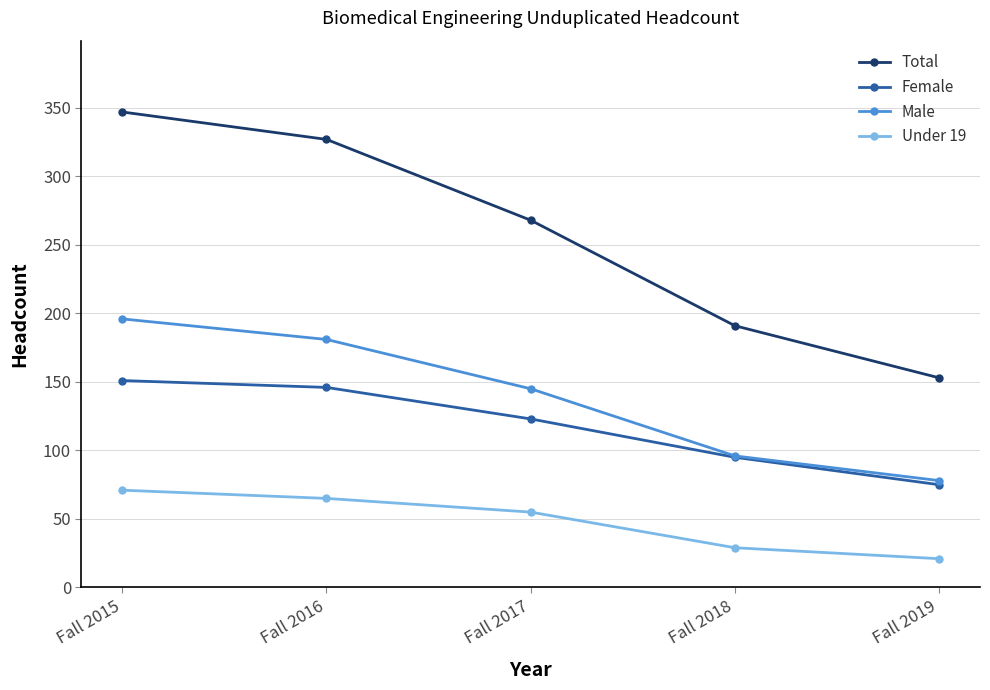

Is it true that Female equals 192 at Fall 2016?

False